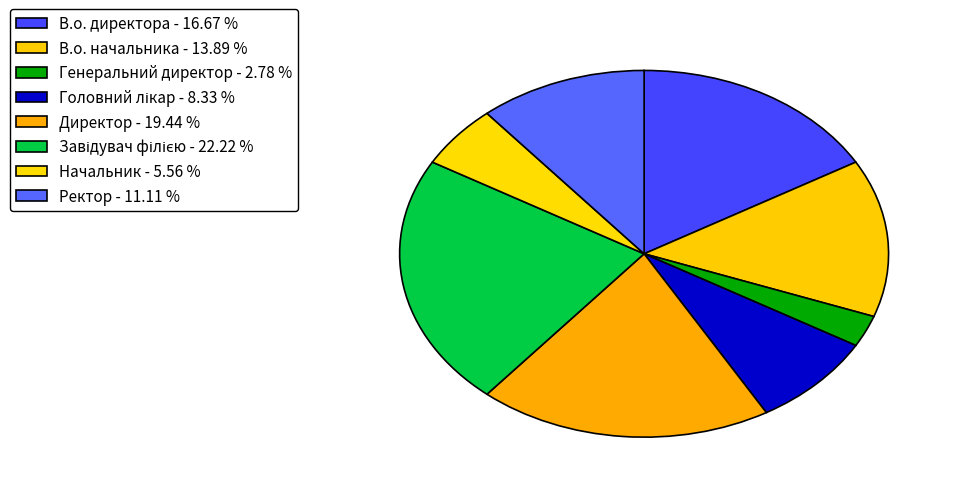

Rank the categories by value from lowest to highest.

Генеральний директор, Начальник, Головний лікар, Ректор, В.о. начальника, В.о. директора, Директор, Завідувач філією